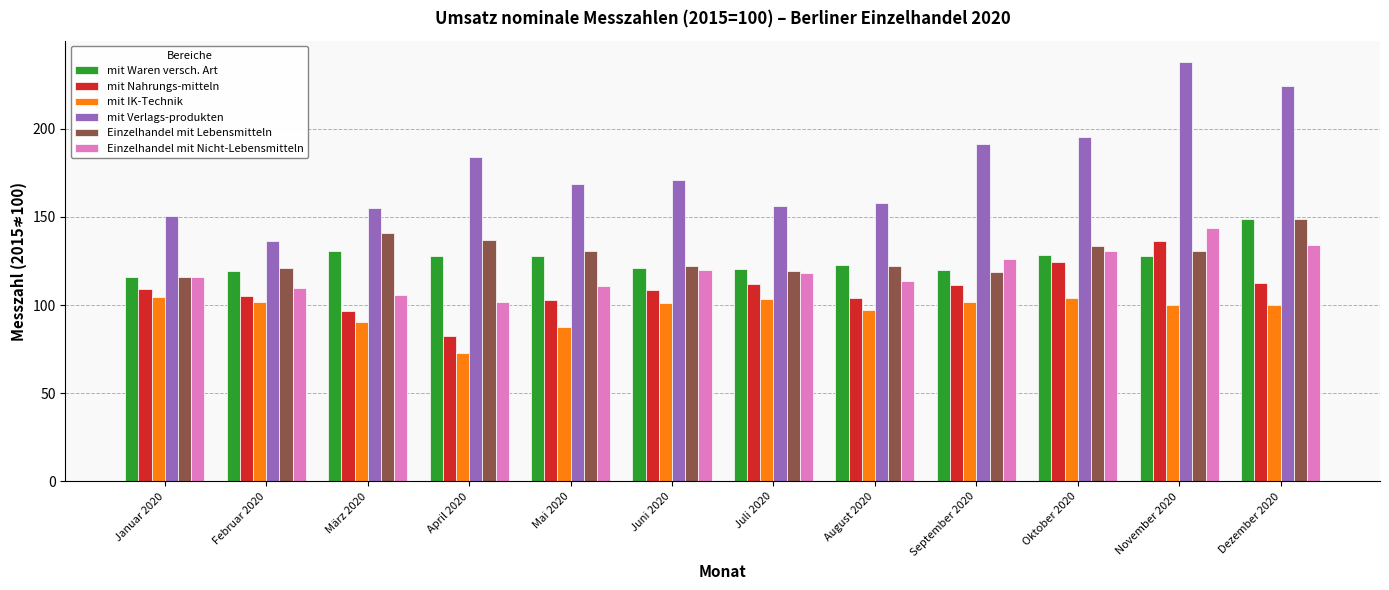

What is the maximum value shown in the chart?

238.0